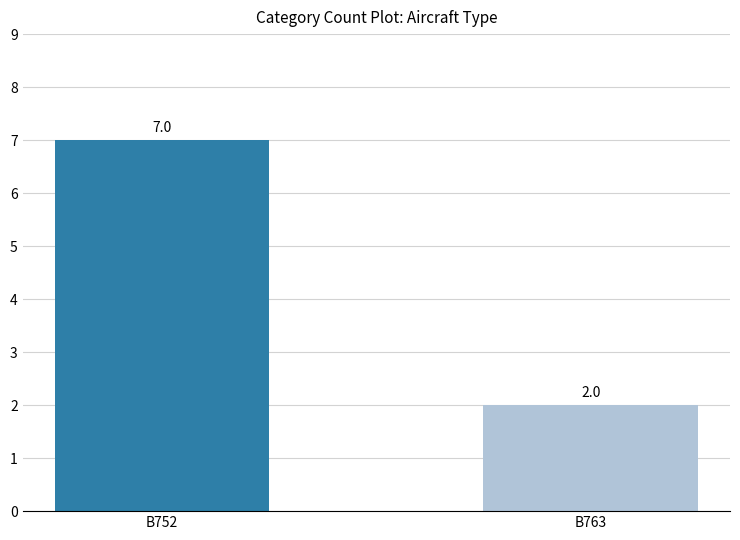

Is it true that the value at B763 is 3?

False